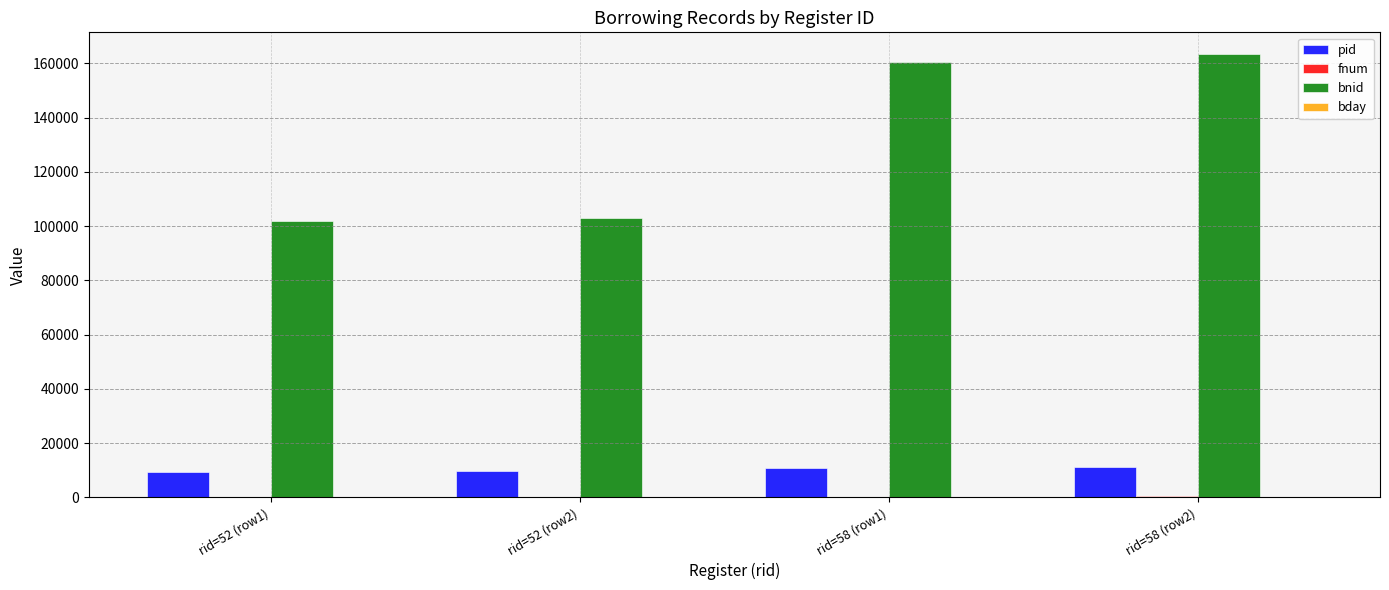

How many distinct data groups are displayed?

4